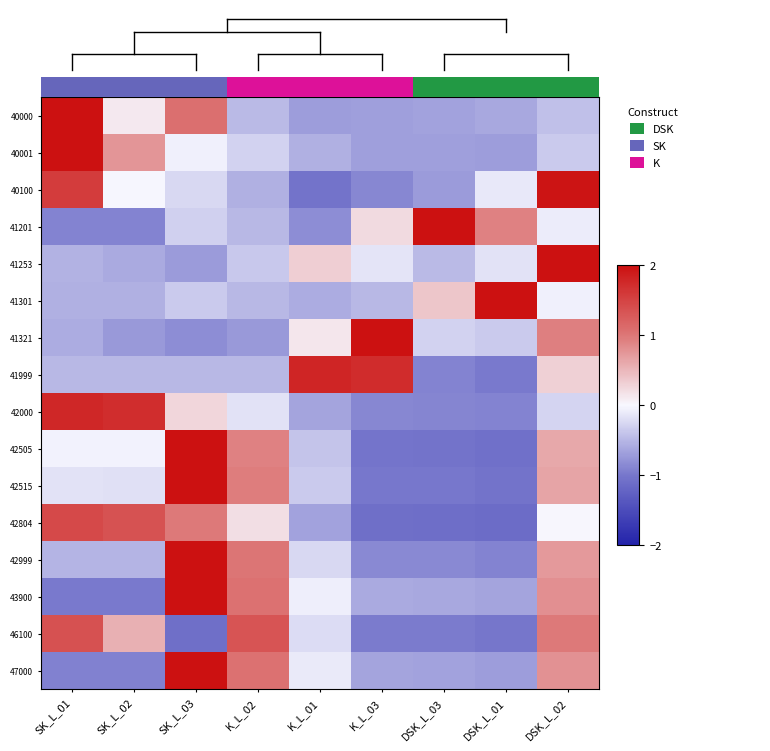

What is the difference between the highest and lowest values at K_L_02?

2.1